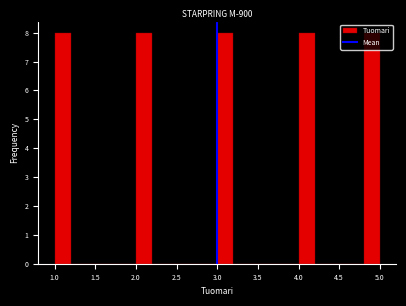

Reading left to right, transcribe this chart: for each bar, give the range it covers on the x-axis and its height. The values are not printed on the chart, so give them approximately, as read against the axis.

1.0 to 1.2: 8
1.2 to 1.4: 0
1.4 to 1.6: 0
1.6 to 1.8: 0
1.8 to 2.0: 0
2.0 to 2.2: 8
2.2 to 2.4: 0
2.4 to 2.6: 0
2.6 to 2.8: 0
2.8 to 3.0: 0
3.0 to 3.2: 8
3.2 to 3.4: 0
3.4 to 3.6: 0
3.6 to 3.8: 0
3.8 to 4.0: 0
4.0 to 4.2: 8
4.2 to 4.4: 0
4.4 to 4.6: 0
4.6 to 4.8: 0
4.8 to 5.0: 8